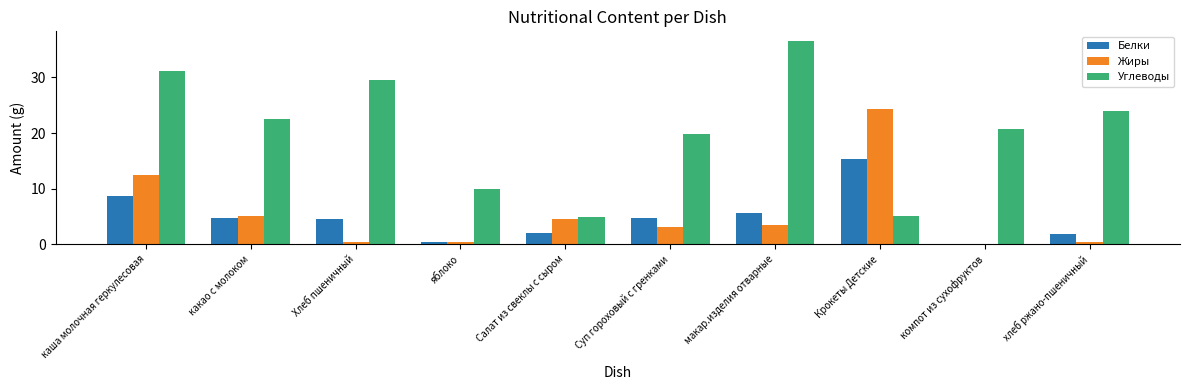

At which label is Углеводы closest to 20?

Суп гороховый с гренками